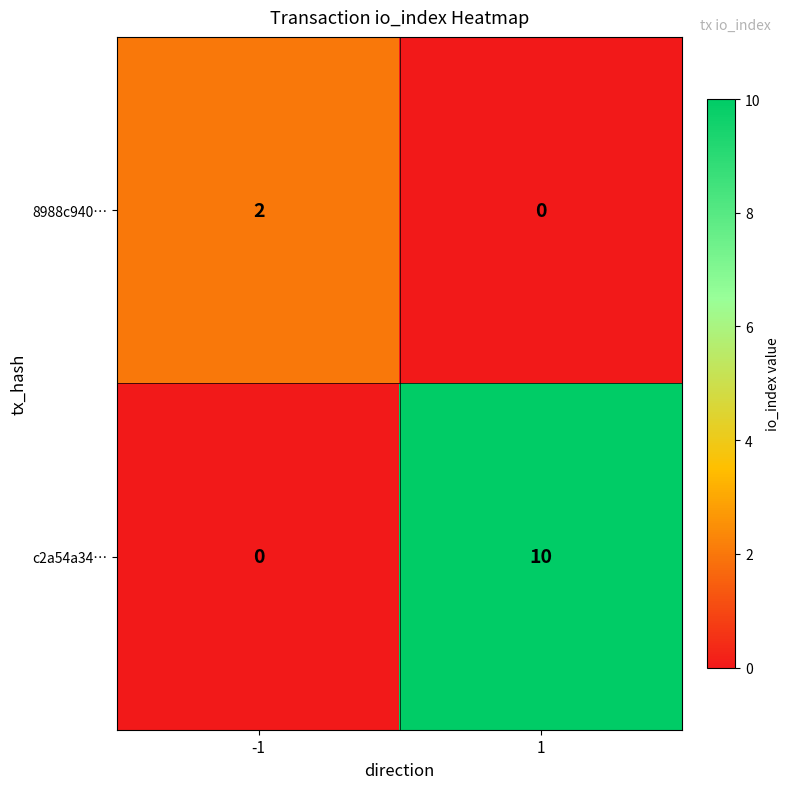

Which series has the largest total across all categories?

c2a54a34…